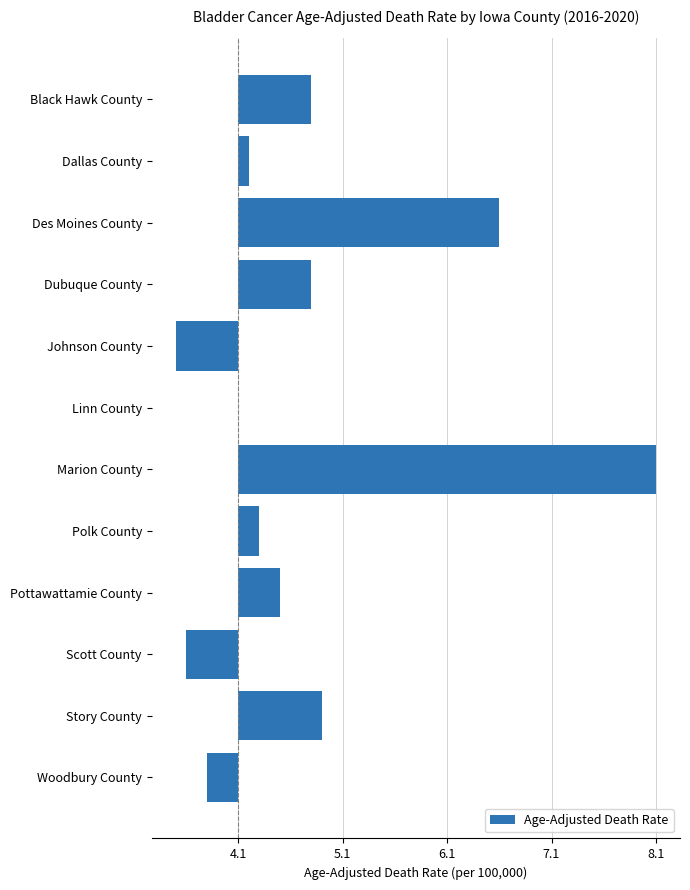

How many bars are there in total?

12